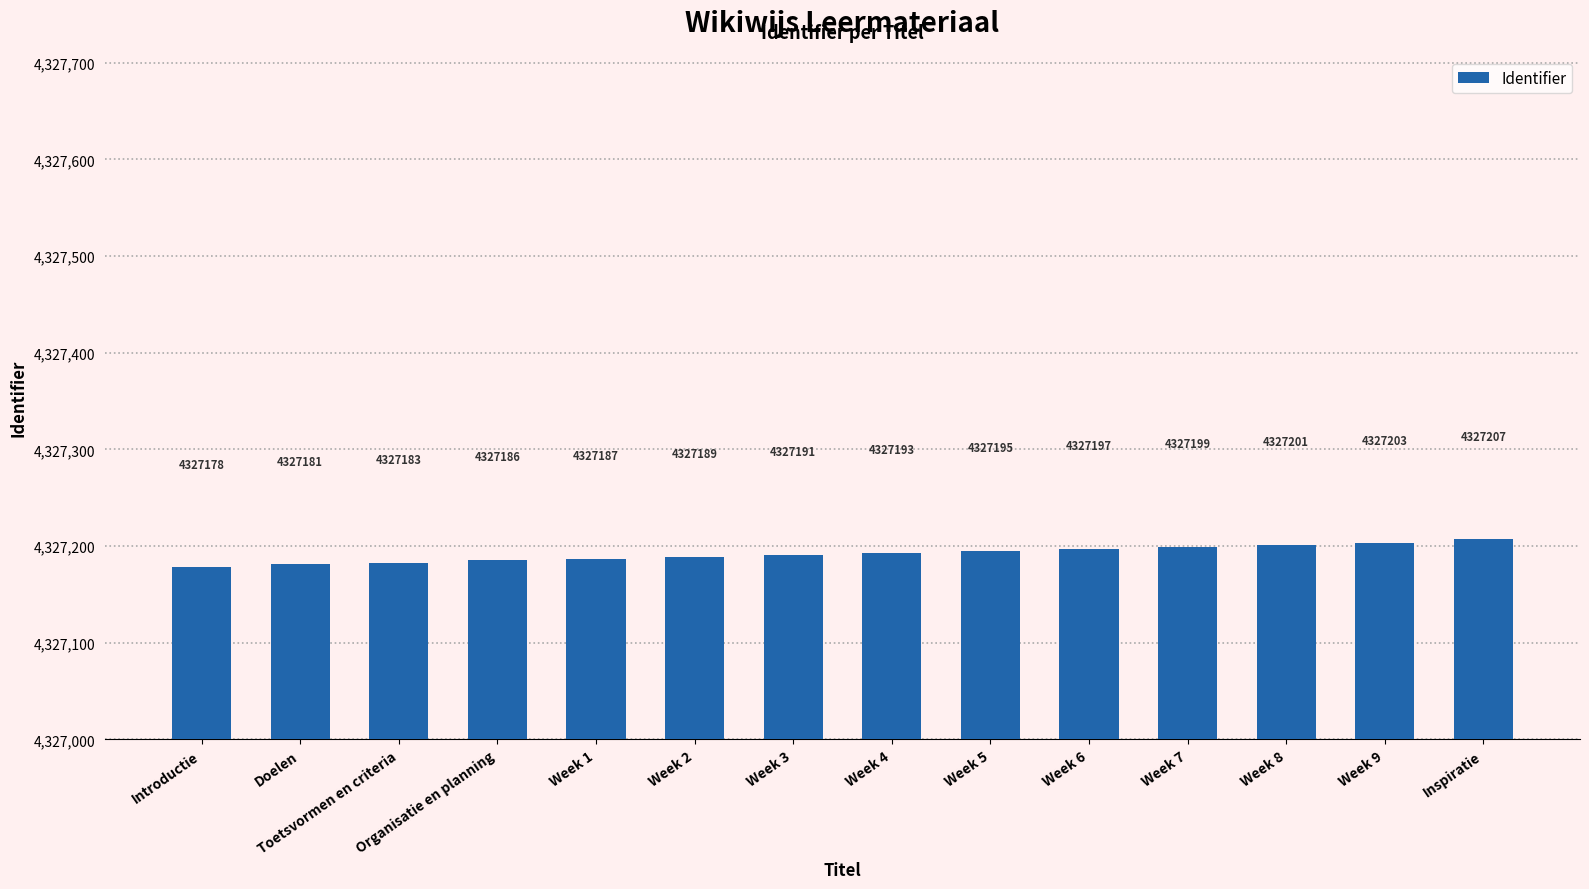

What is the maximum value shown in the chart?

4327207